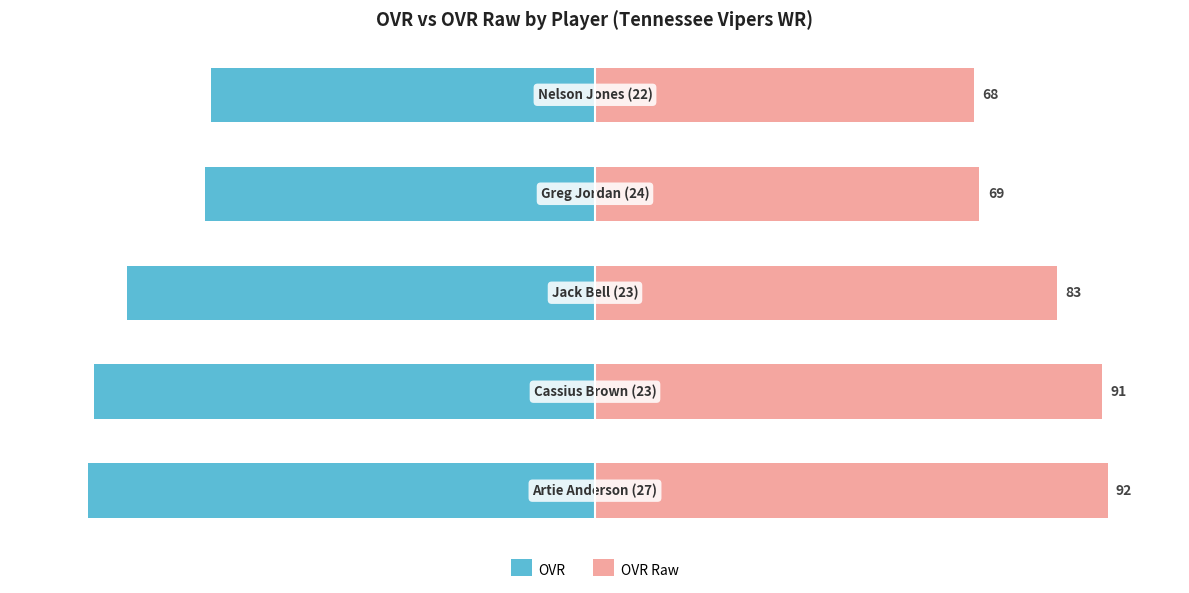

What is the difference between the maximum and minimum values in the OVR Raw series?

24